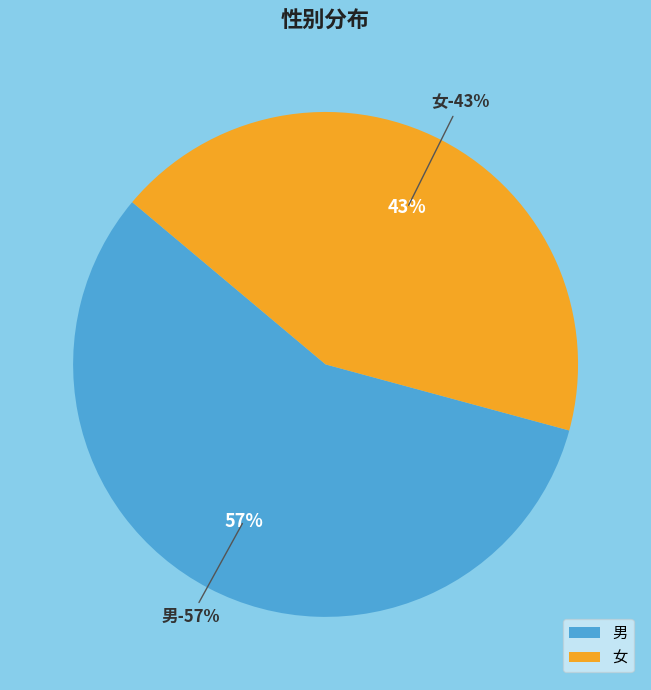

To the nearest percent, what is the average slice percentage?

50%